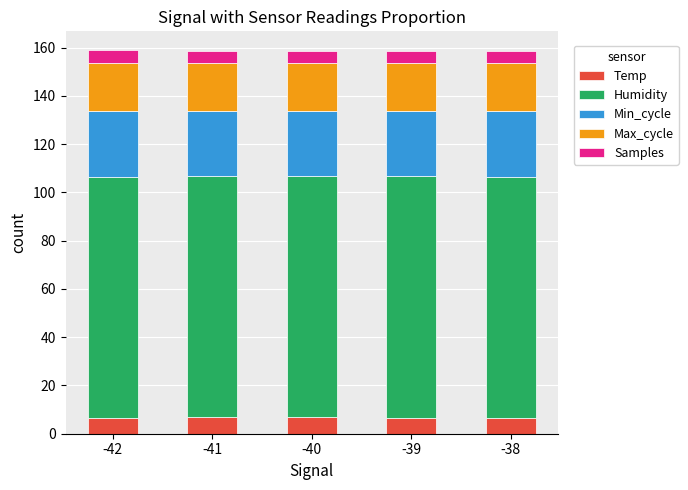

What is the value of the Temp bar at the 3rd from the left?

6.7